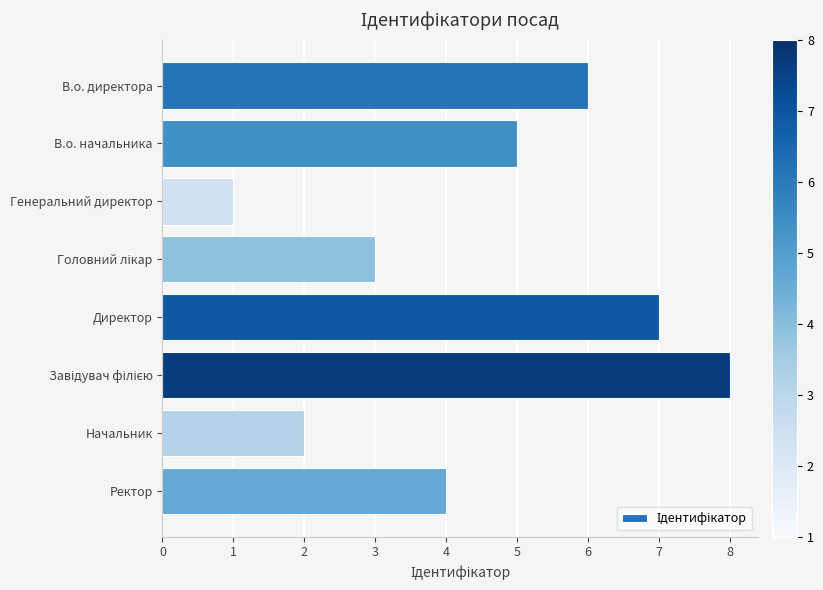

Which has a higher value, Директор or Генеральний директор?

Директор